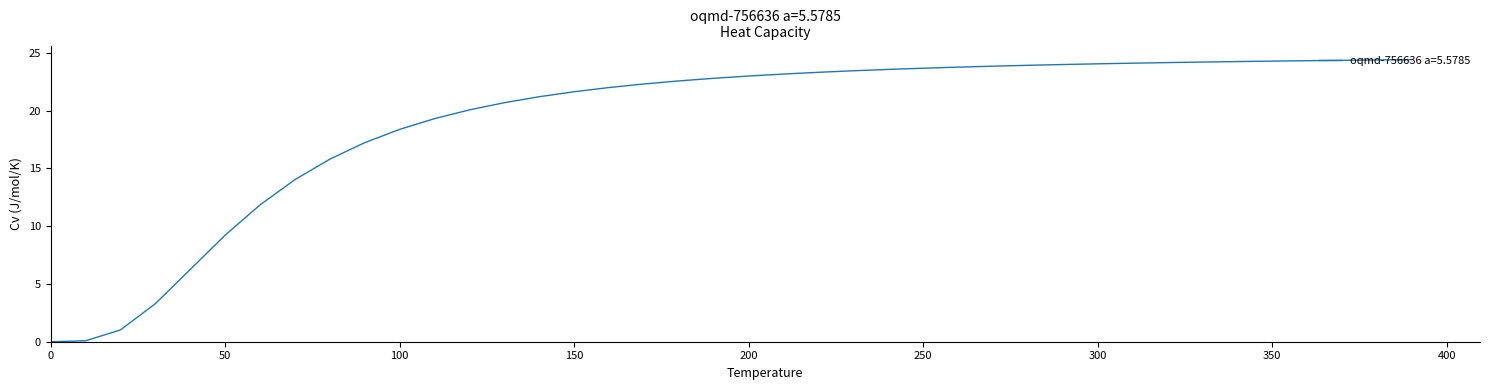

What is the difference between the maximum and minimum values?

24.4